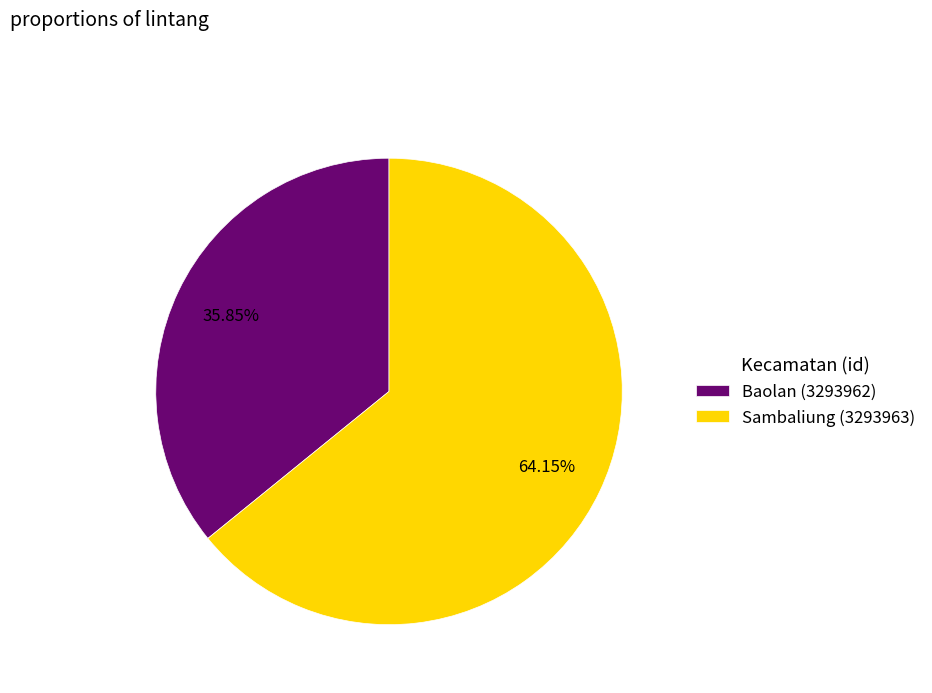

Rank the categories by value from lowest to highest.

Baolan (3293962), Sambaliung (3293963)